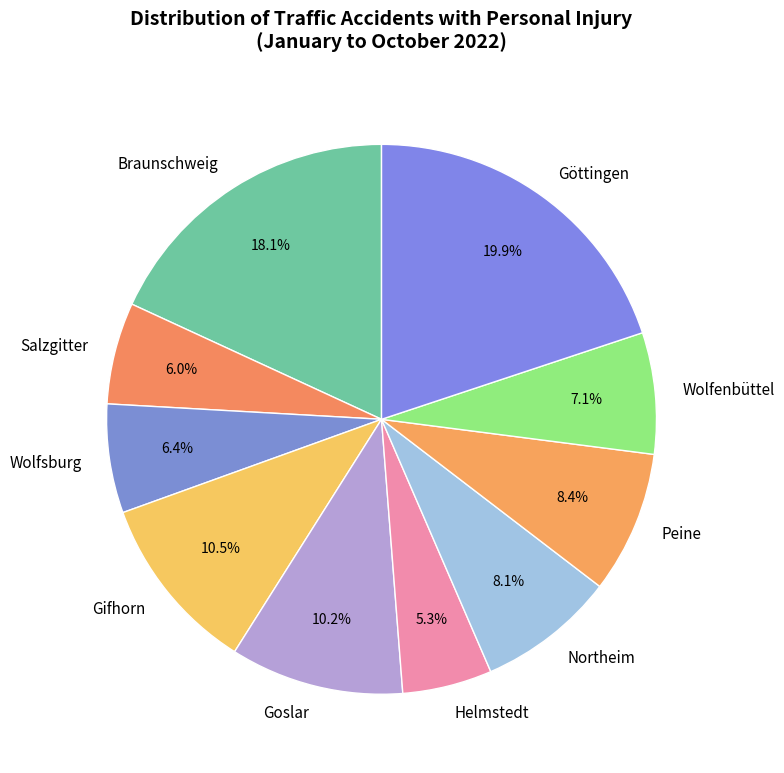

How many segments does this pie chart have?

10